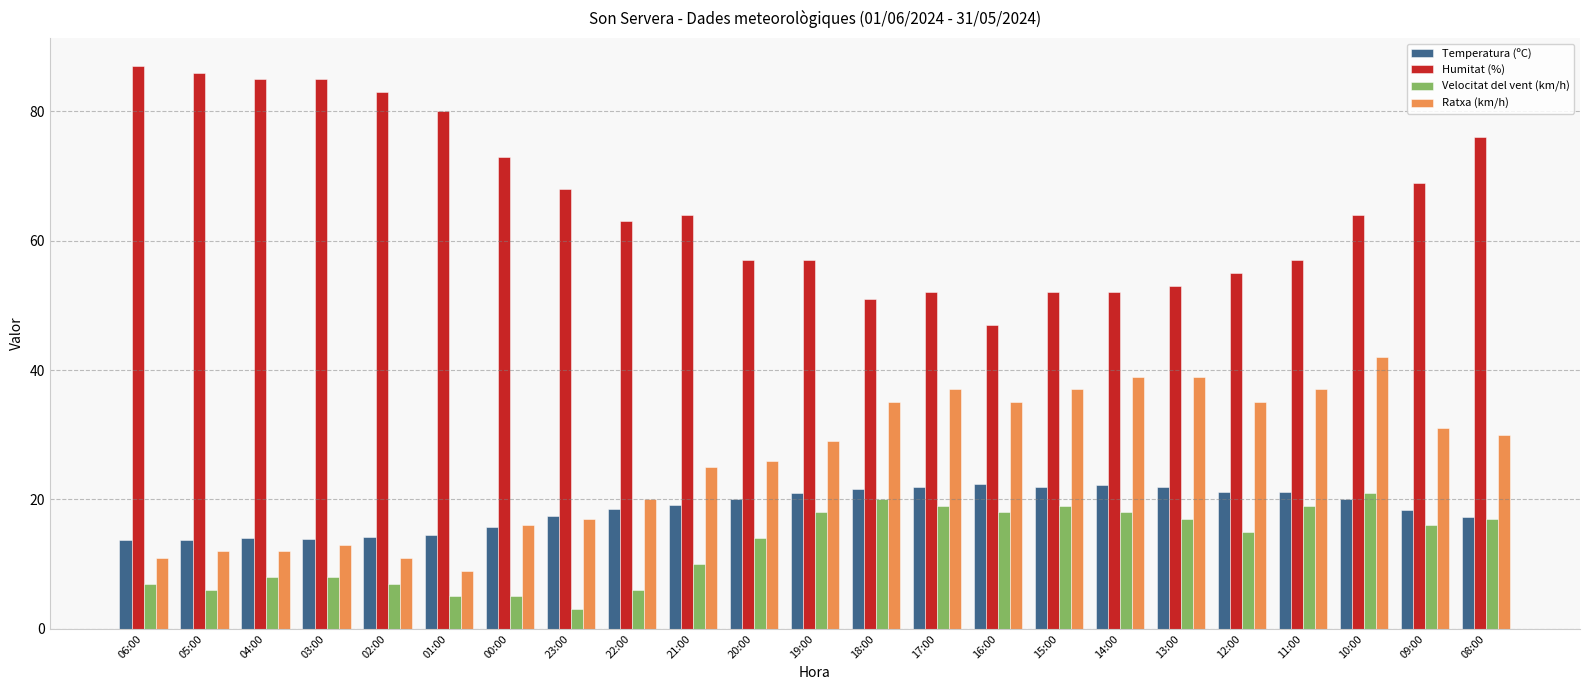

What value does the Temperatura (ºC) series have at 08:00?

17.3